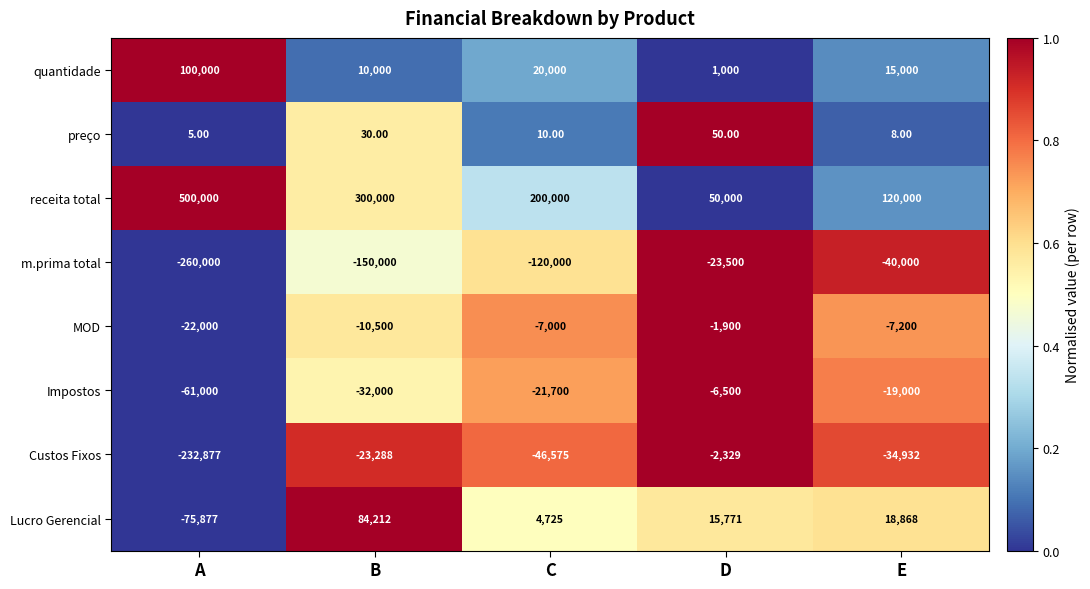

At how many categories does at least one series exceed 0?

5